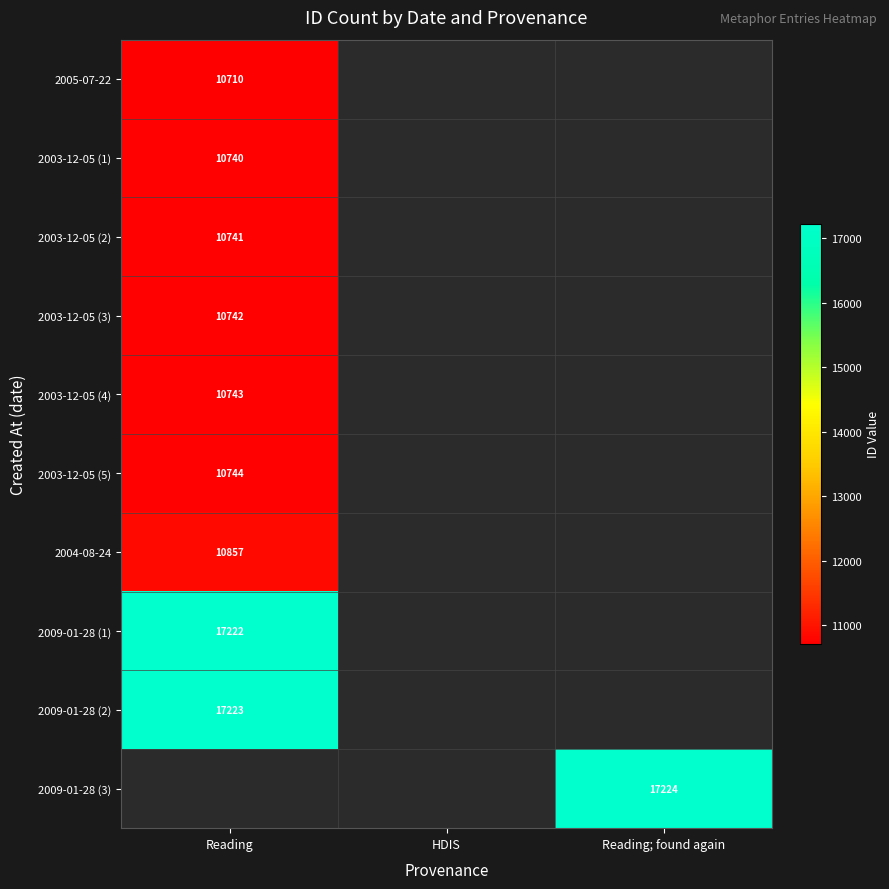

The value of 2009-01-28 (3) at Reading; found again is 17224. True or false?

True